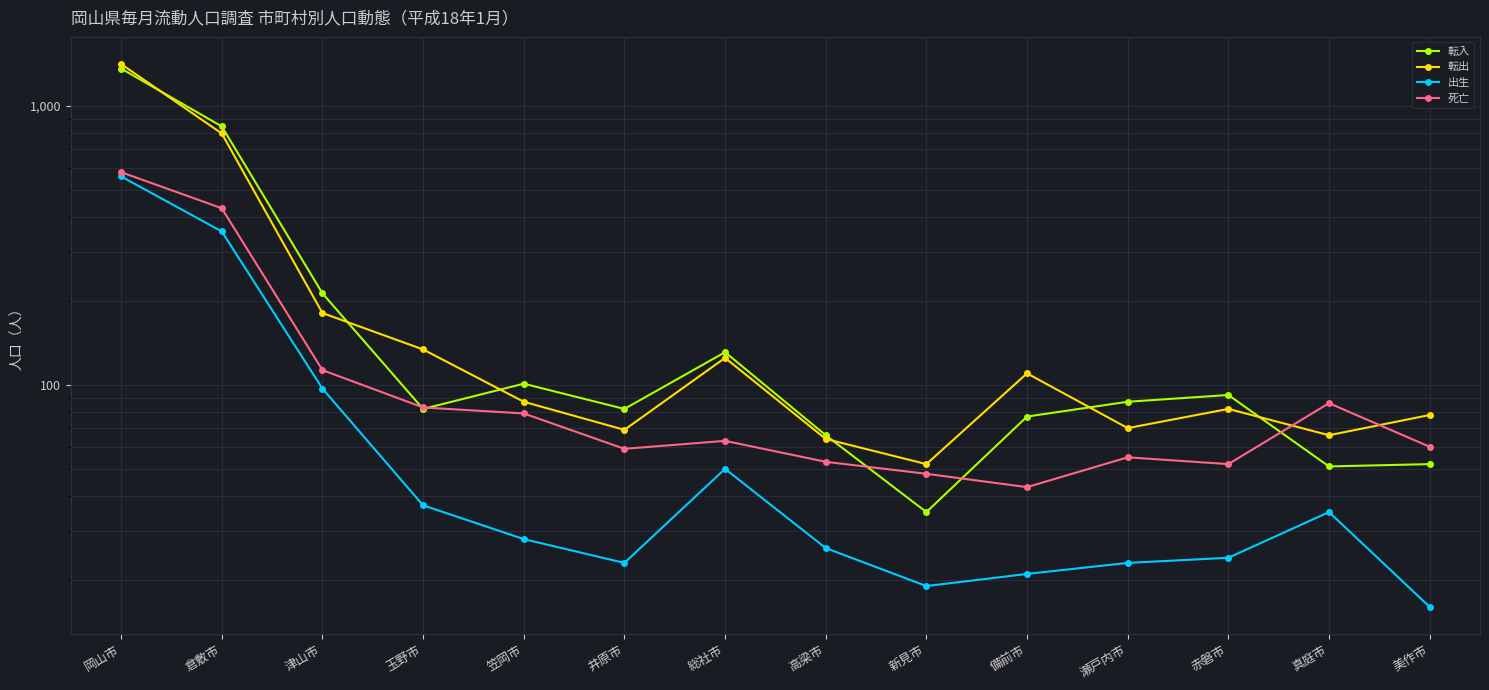

The 出生 series shows 731 at 岡山市. True or false?

False